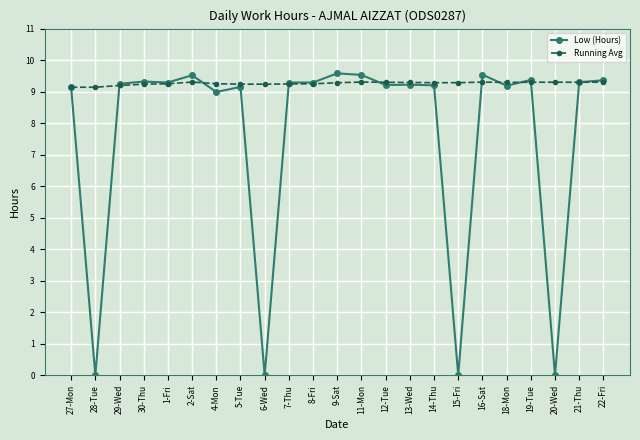

At how many categories does at least one series exceed 6?

23